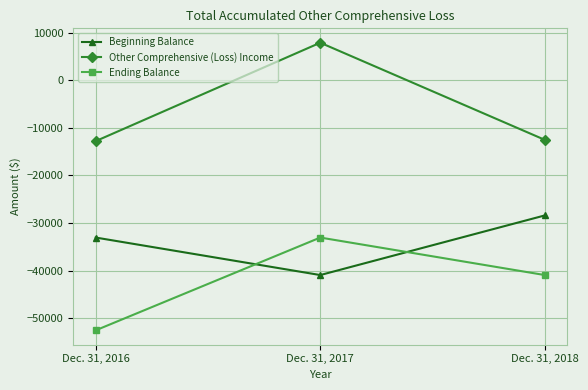

Is this an area chart (filled region under the line)?

No